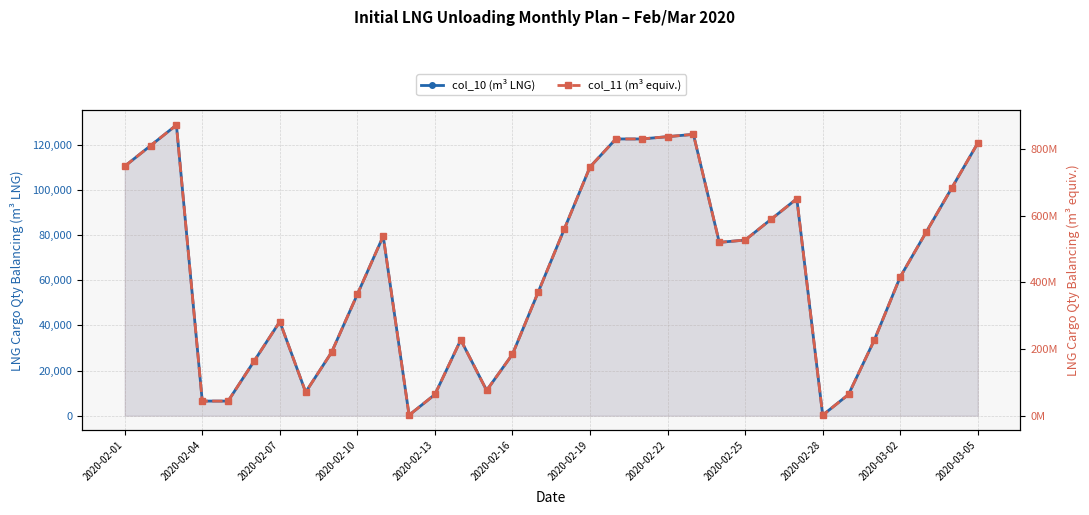

True or false: col_10 (m³ LNG) and col_11 (m³ equiv.) intersect in this chart.

False